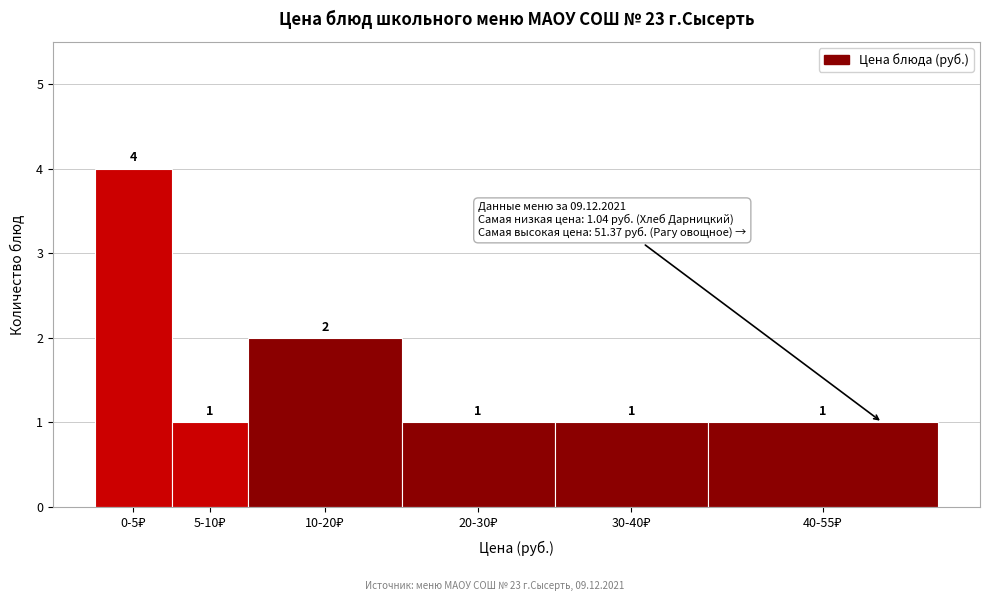

Reading left to right, what are all the values shown in this chart?

4	1	2	1	1	1